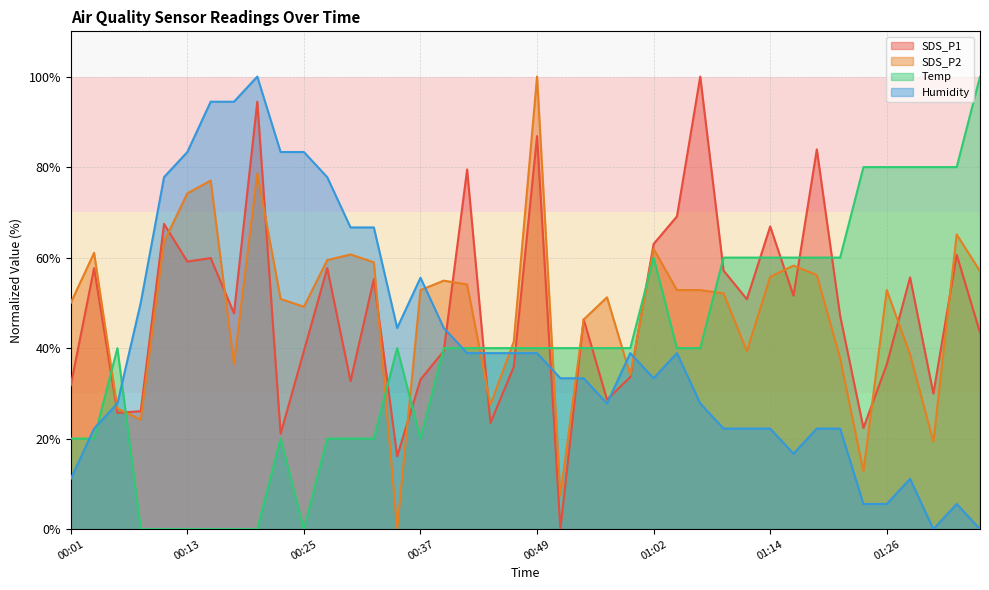

After their last crossing, which series has the higher values: SDS_P1 or Humidity?

SDS_P1